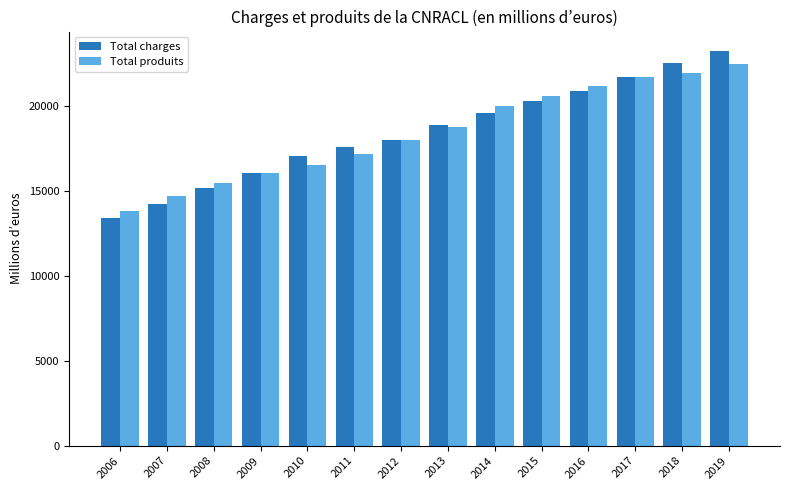

Which category has the lowest value in the Total produits series?

2006